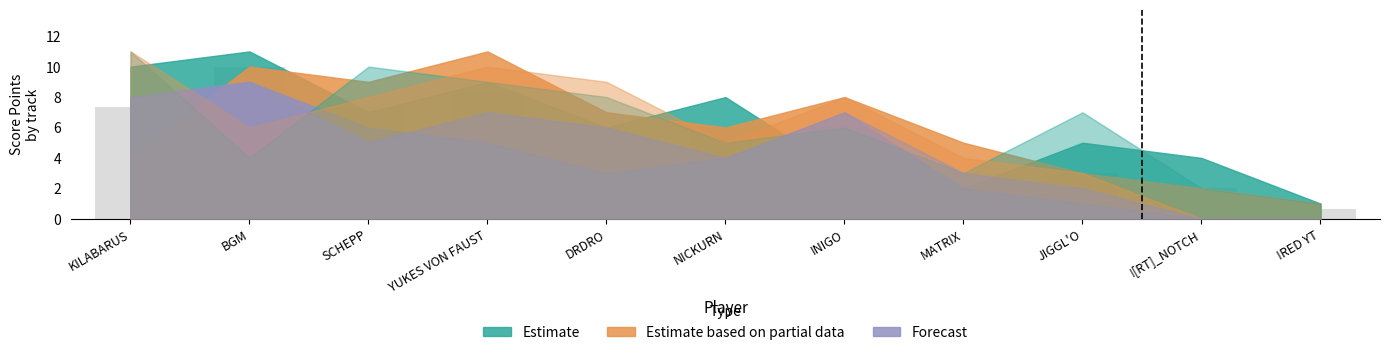

What is the label of the 1st bar from the left?

KILABARUS